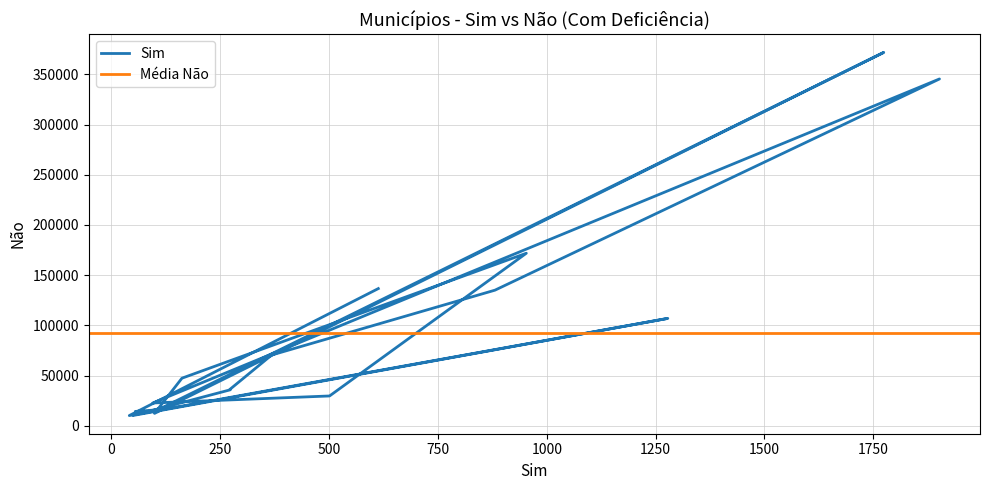

What is the sum of all values?

1573756